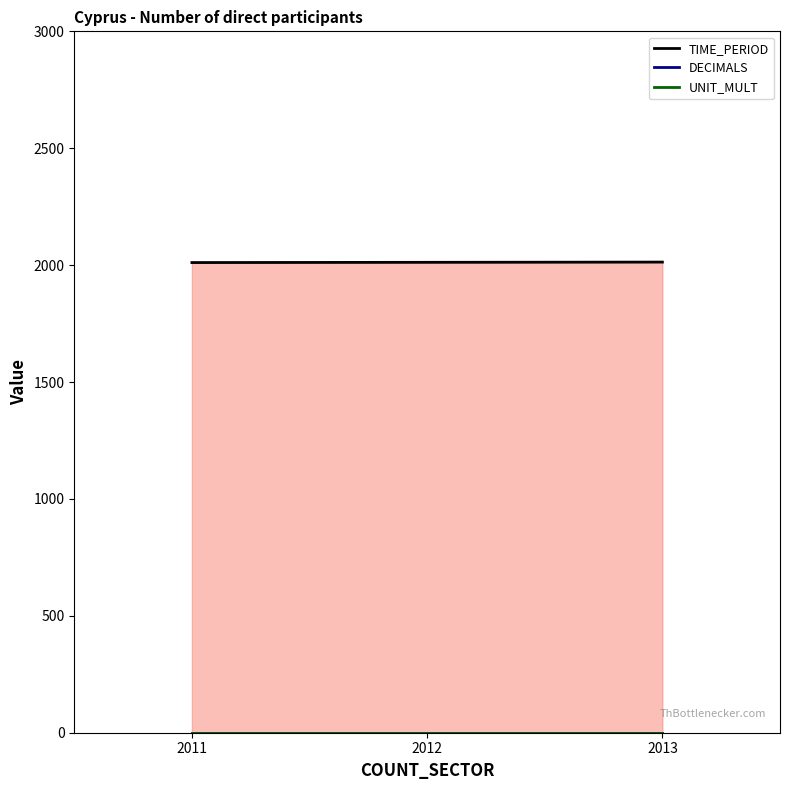

Reading right to left, extract all data points from this chart.

TIME_PERIOD_line: 2013=2013	2012=2012	2011=2011
DECIMALS_line: 2013=0	2012=0	2011=0
UNIT_MULT_line: 2013=0	2012=0	2011=0